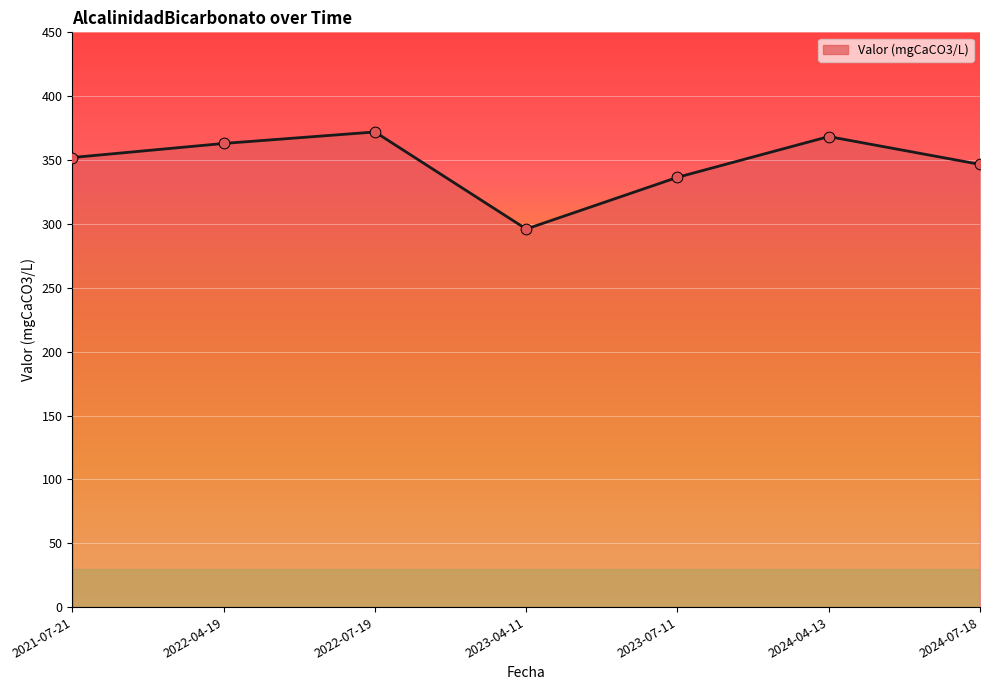

What is the change in value from 2023-04-11 to 2024-04-13?

+72.4